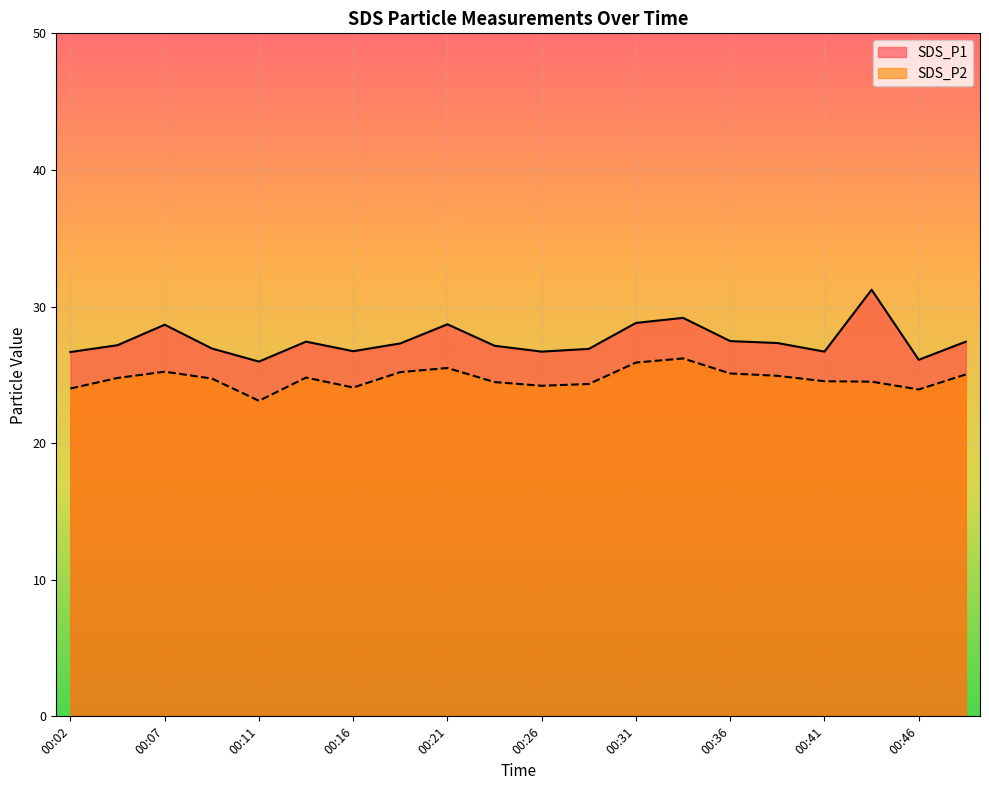

Which series has the largest range (max minus min)?

SDS_P1